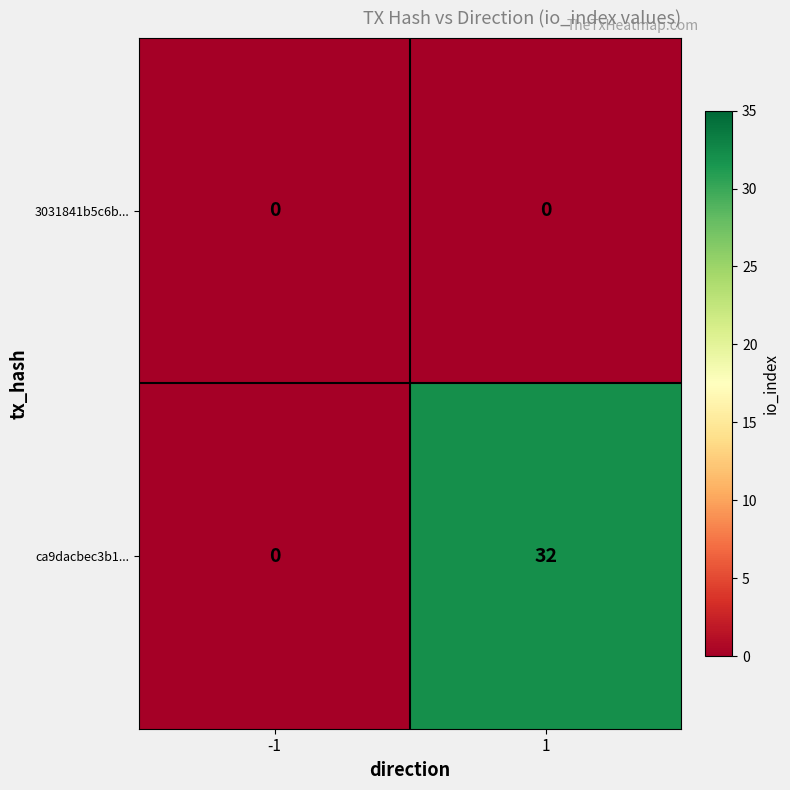

What is the sum of the ca9dacbec3b1... values at -1 and 1?

32